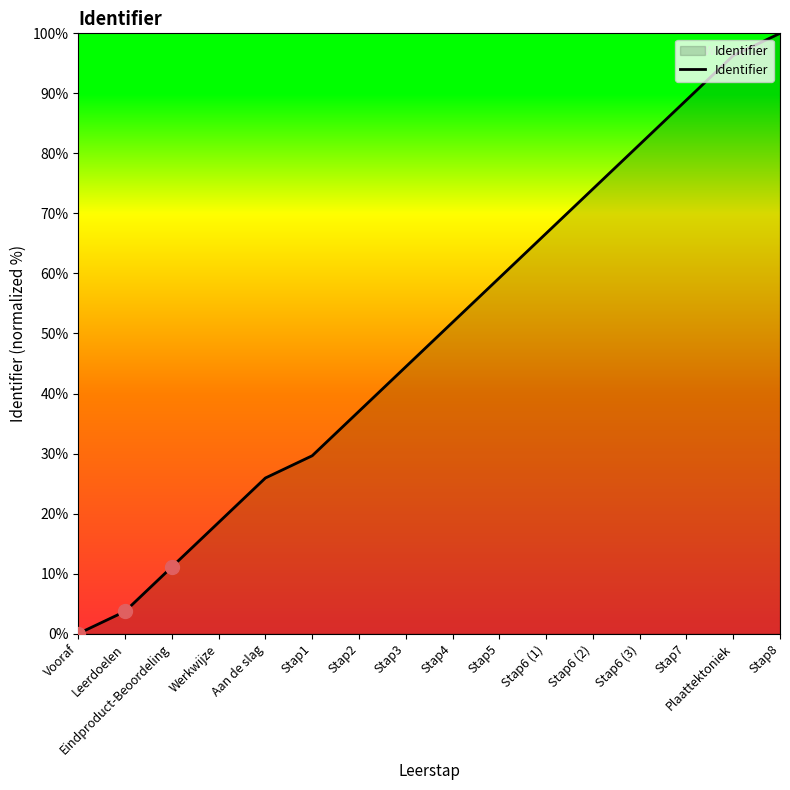

What is the ratio of the value at Eindproduct-Beoordeling to the value at Stap2?

0.3